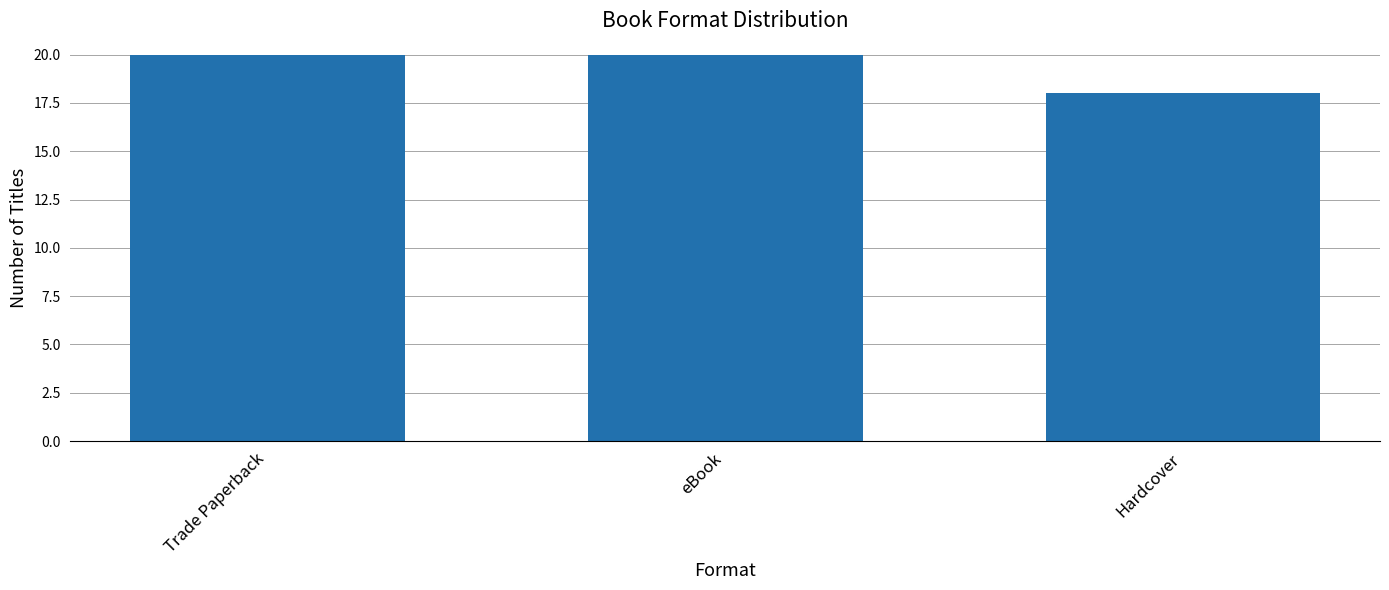

What is the label of the 1st bar from the right?

Hardcover